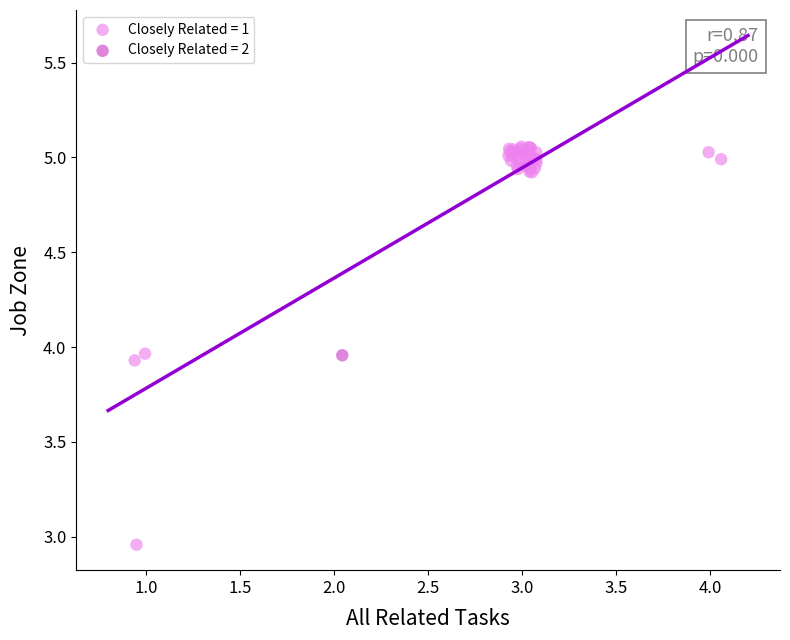

Which series reaches the minimum Y coordinate?

Closely Related = 1